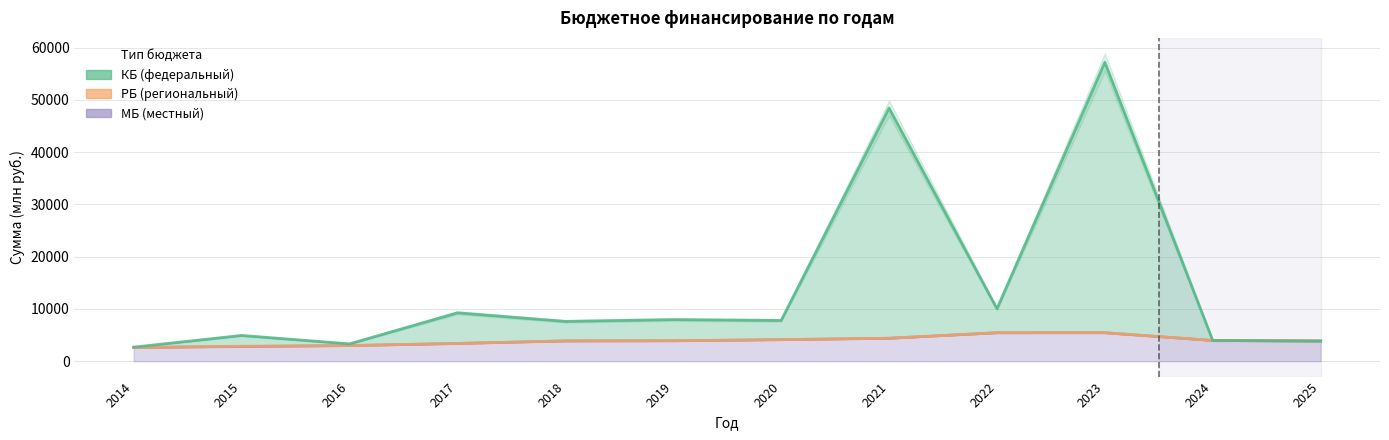

What is the greatest value displayed?

57215.8